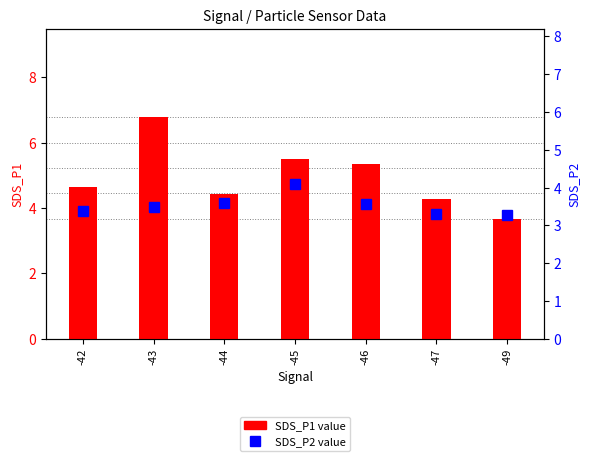

True or false: SDS_P1 has a value of 2.1 at -46.

False